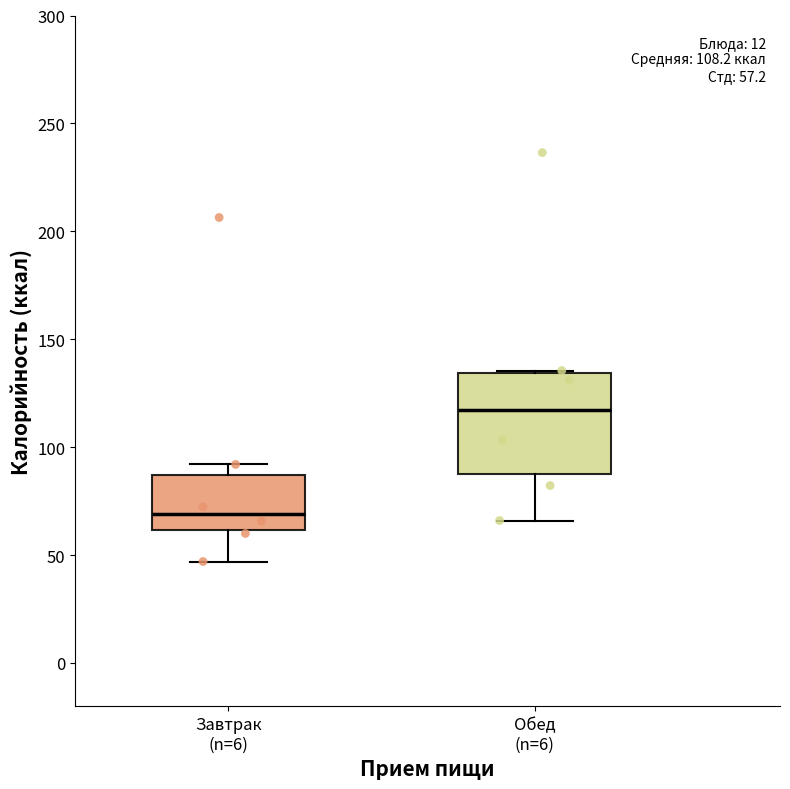

Comparing the boxes themselves (not the whiskers), which one is the tallest?

Обед (n=6)